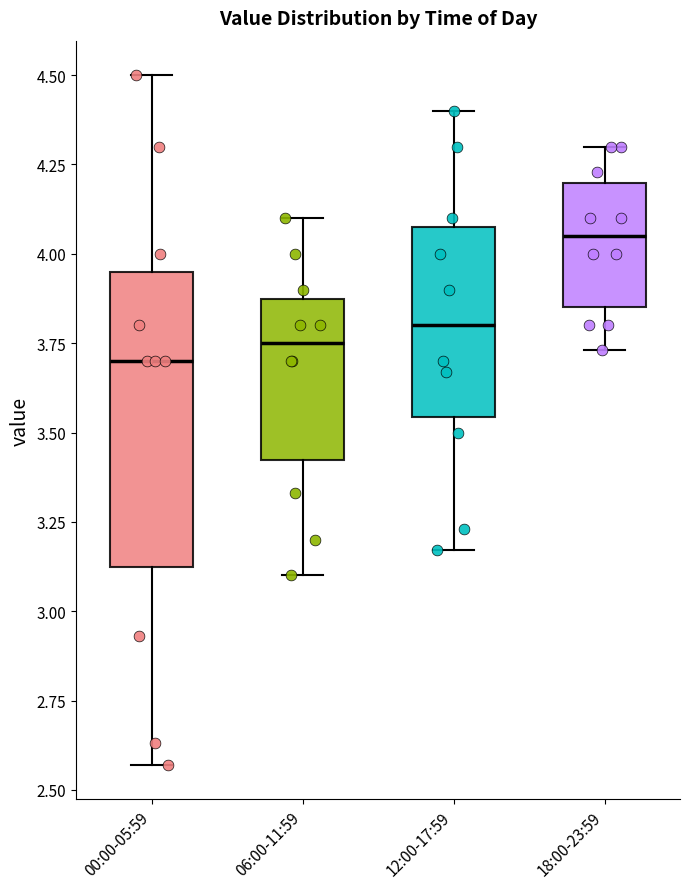

Where is the upper edge of the box for 00:00-05:59 on the y-axis? The values are not printed on the chart, so give them approximately, as read against the axis.

3.95